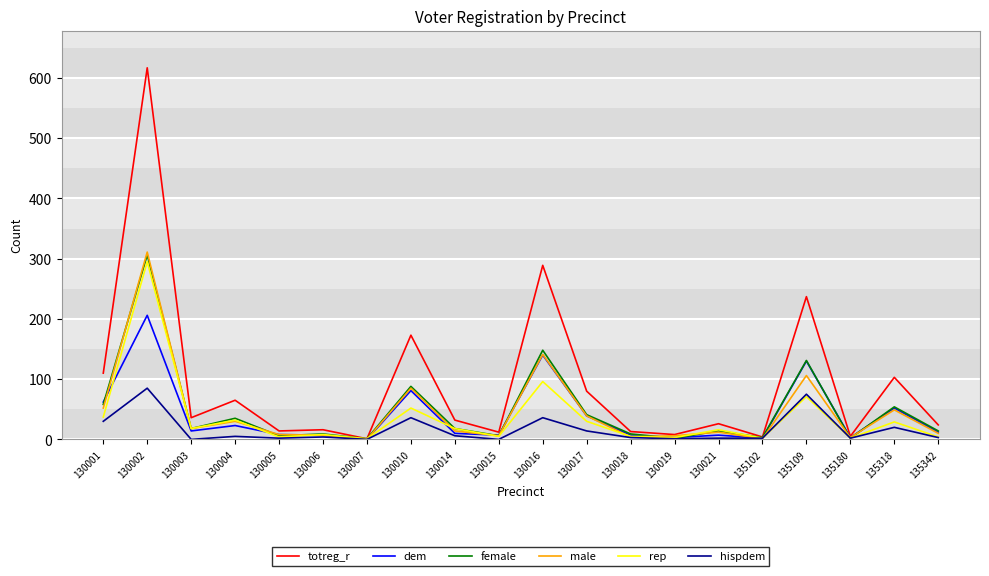

Between 130014 and 130017, which series saw the biggest shift?

totreg_r